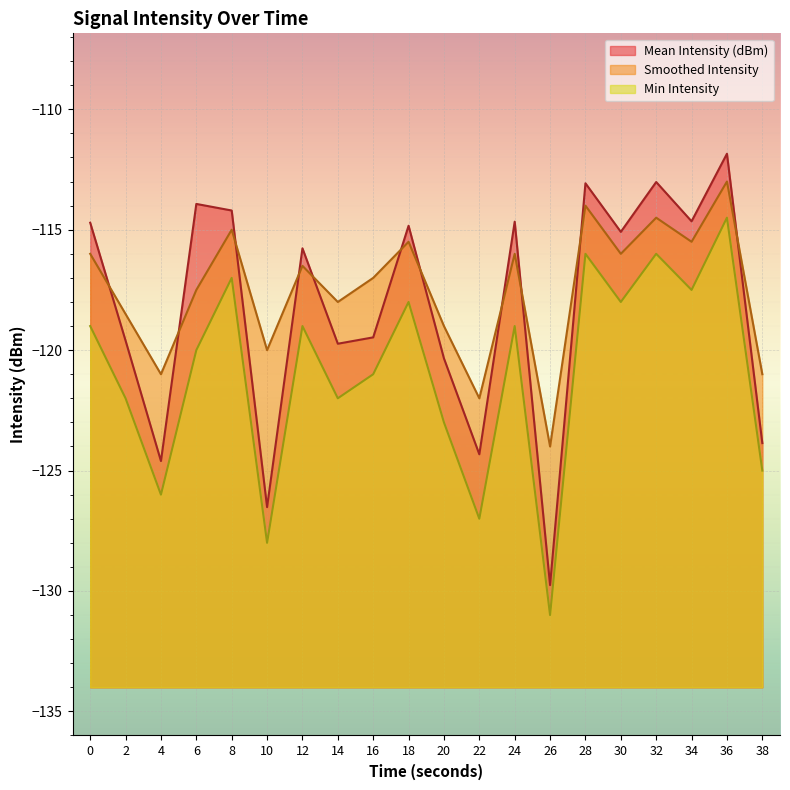

What is the maximum value for Min Intensity?

-114.5